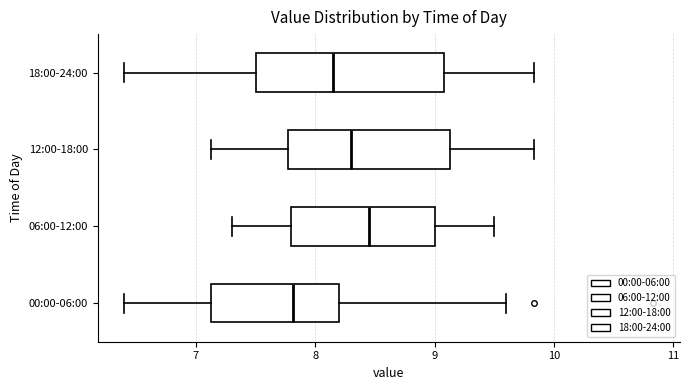

Reading bottom to top, transcribe this box plot: for each box, give where its median line is, the range the box spans, and where its two whiskers end, as read against the x-axis. The values are not printed on the chart, so give them approximately, as read against the axis.

00:00-06:00: median 7.8, box 7.1 to 8.2, whiskers 6.4 to 9.6
06:00-12:00: median 8.5, box 7.8 to 9.0, whiskers 7.3 to 9.5
12:00-18:00: median 8.3, box 7.8 to 9.1, whiskers 7.1 to 9.8
18:00-24:00: median 8.2, box 7.5 to 9.1, whiskers 6.4 to 9.8